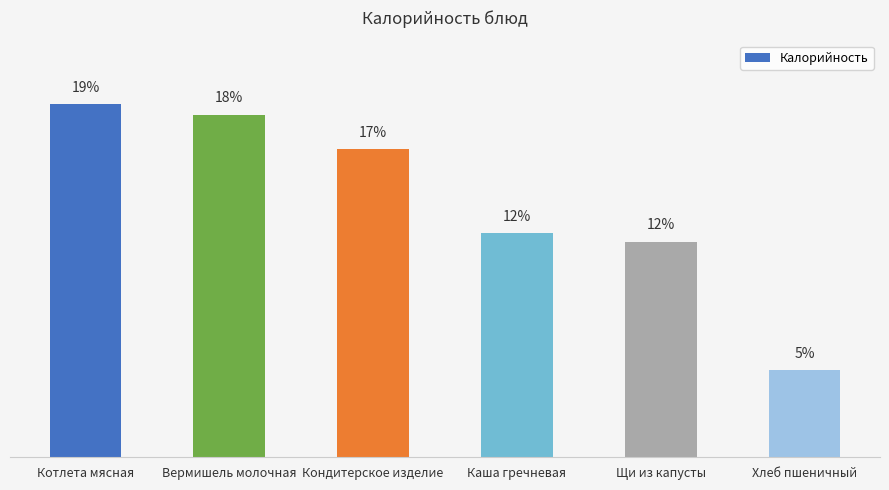

Which has a higher value, Вермишель молочная or Хлеб пшеничный?

Вермишель молочная